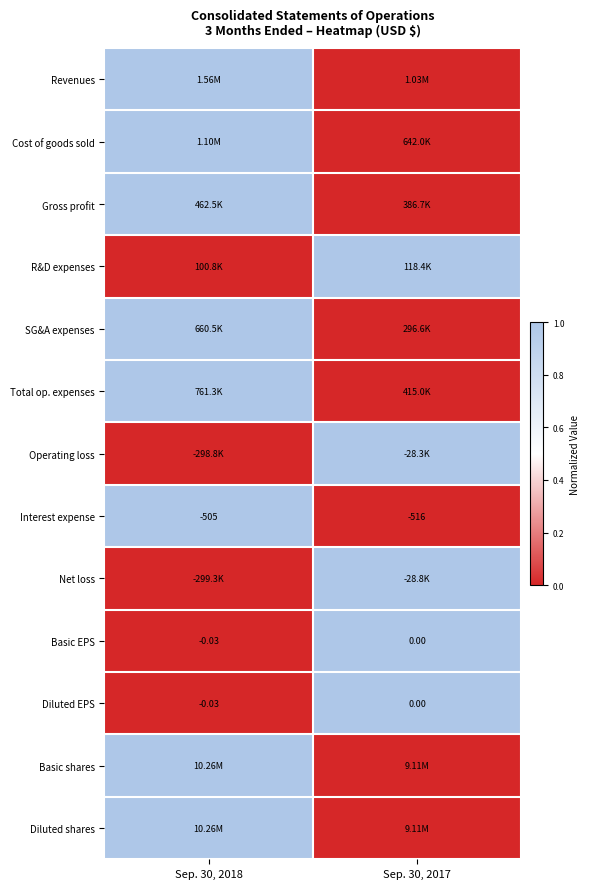

How many categories are shown in the chart?

2